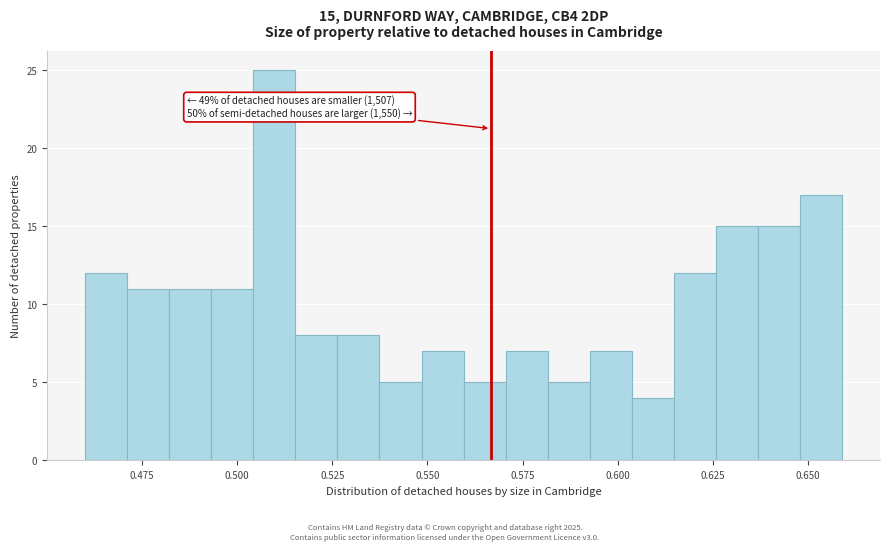

Read against the x-axis, roughly where is the centre of the tallest bar?

0.510